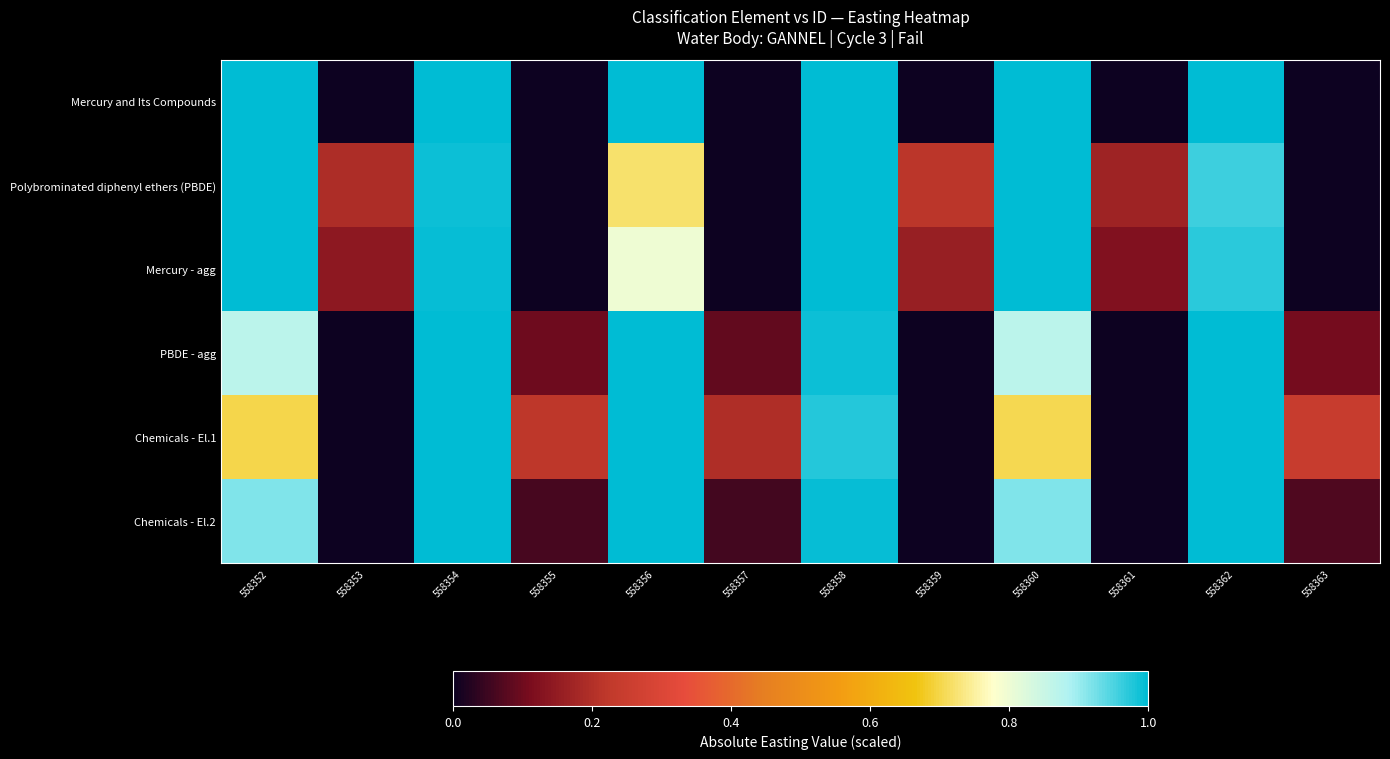

Rank the series at 558354 from lowest to highest value.

Polybrominated diphenyl ethers (PBDE), Mercury - agg, Mercury and Its Compounds, PBDE - agg, Chemicals - El.1, Chemicals - El.2